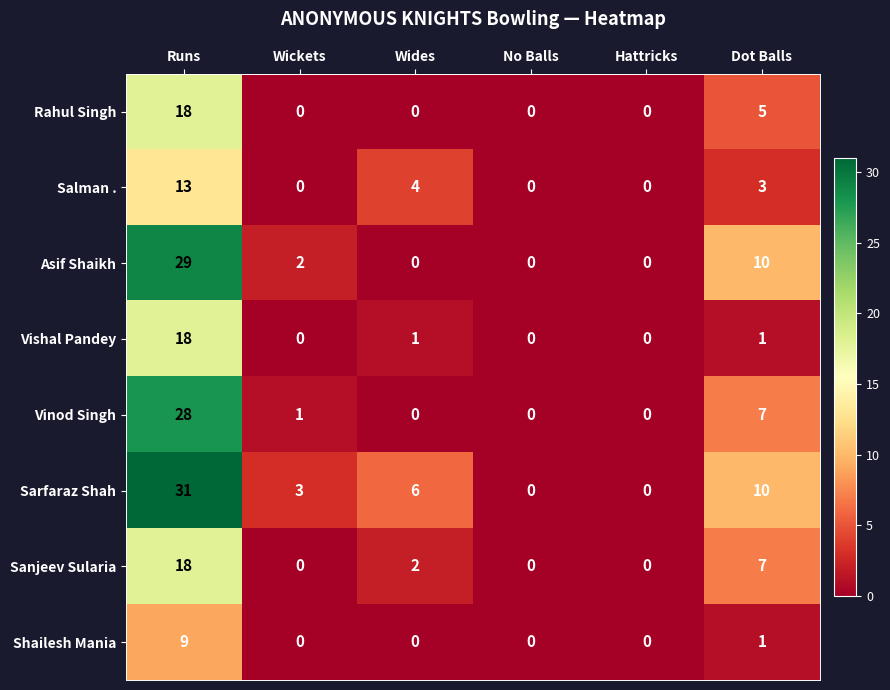

Is it true that Rahul Singh equals 0 at Hattricks?

True